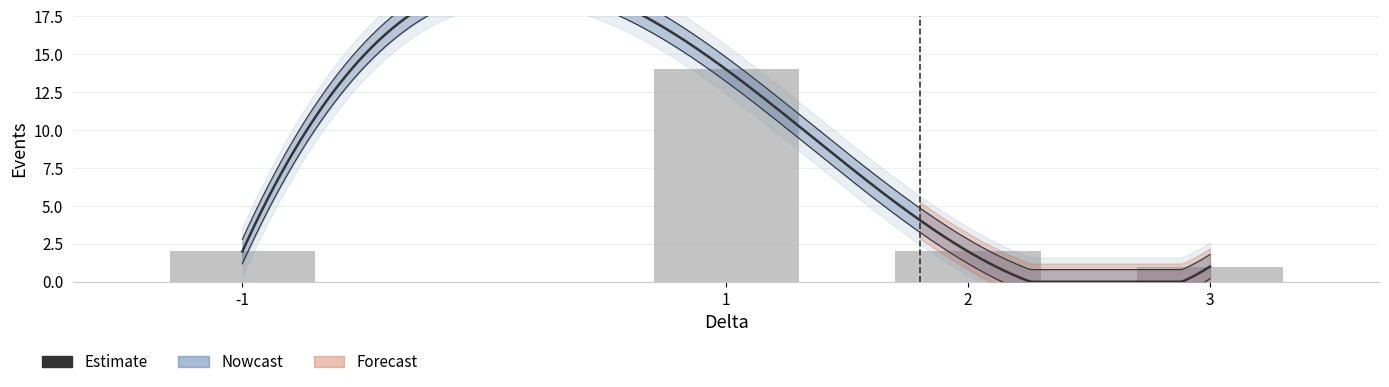

The chart shows a value of 3 at -1. True or false?

False